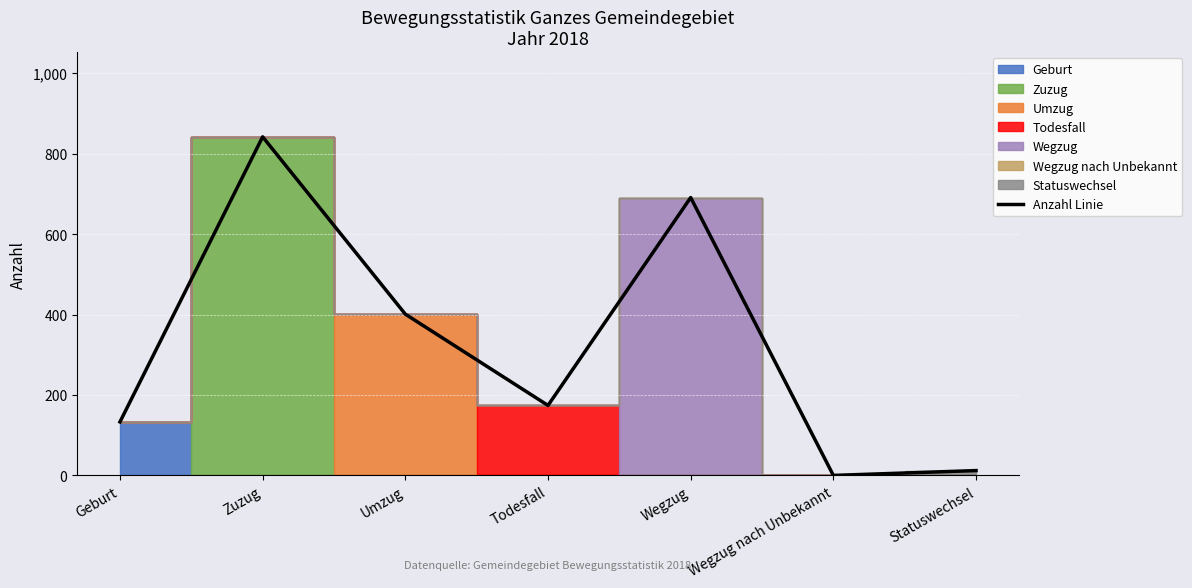

The Anzahl Linie series shows 842 at Zuzug. True or false?

True